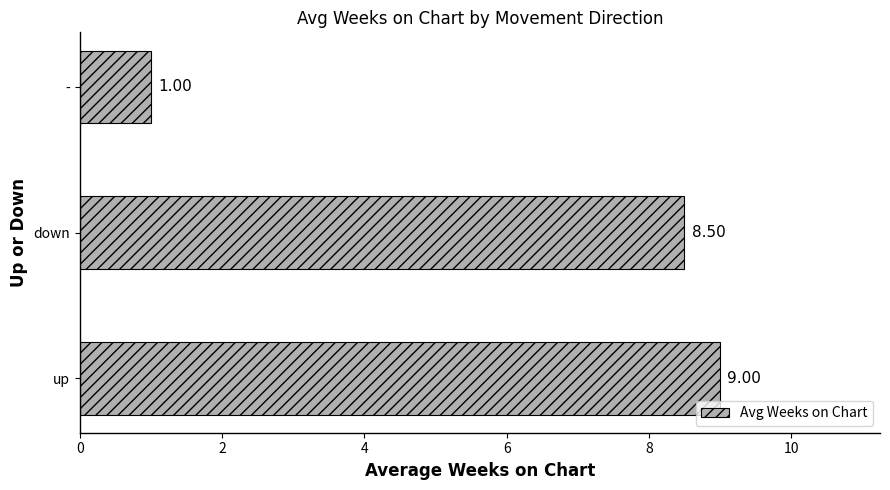

Count the number of values greater than 8.

2